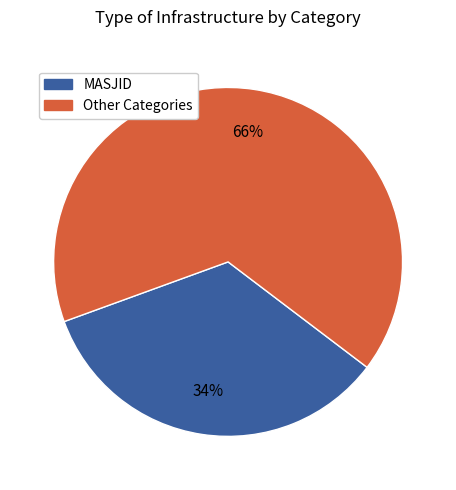

Is there any slice that represents more than half of the pie?

Yes